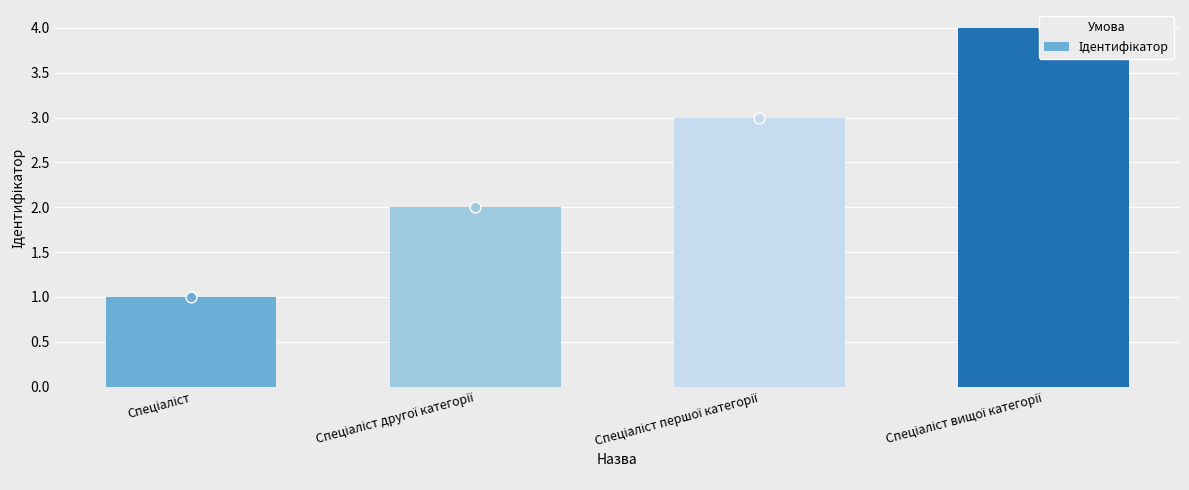

What is the change in value from Спеціаліст другої категорії to Спеціаліст вищої категорії?

+2